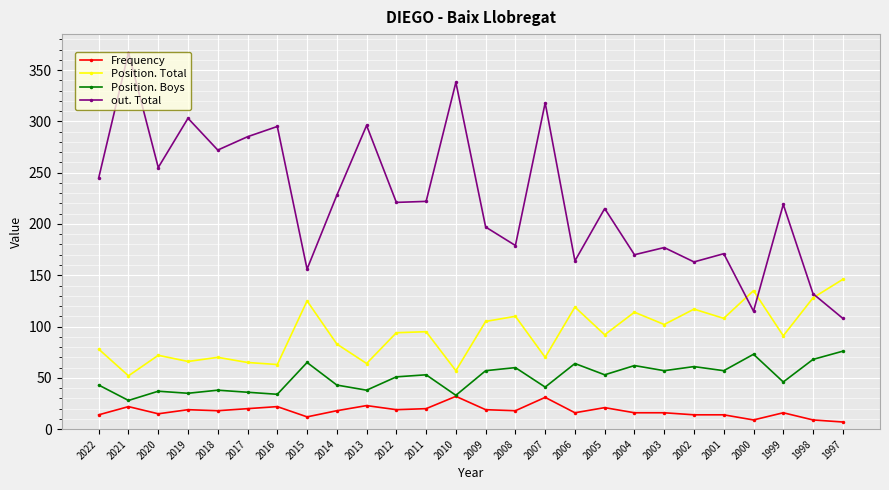

Which series has the widest spread of values?

out. Total